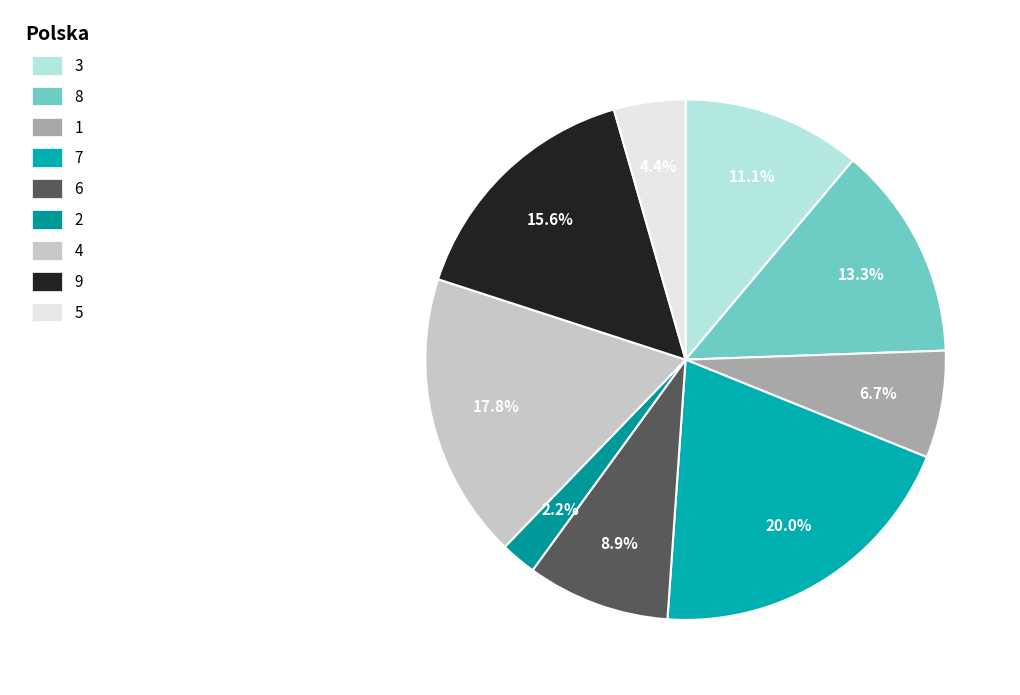

To the nearest percent, what is the average slice percentage?

11%